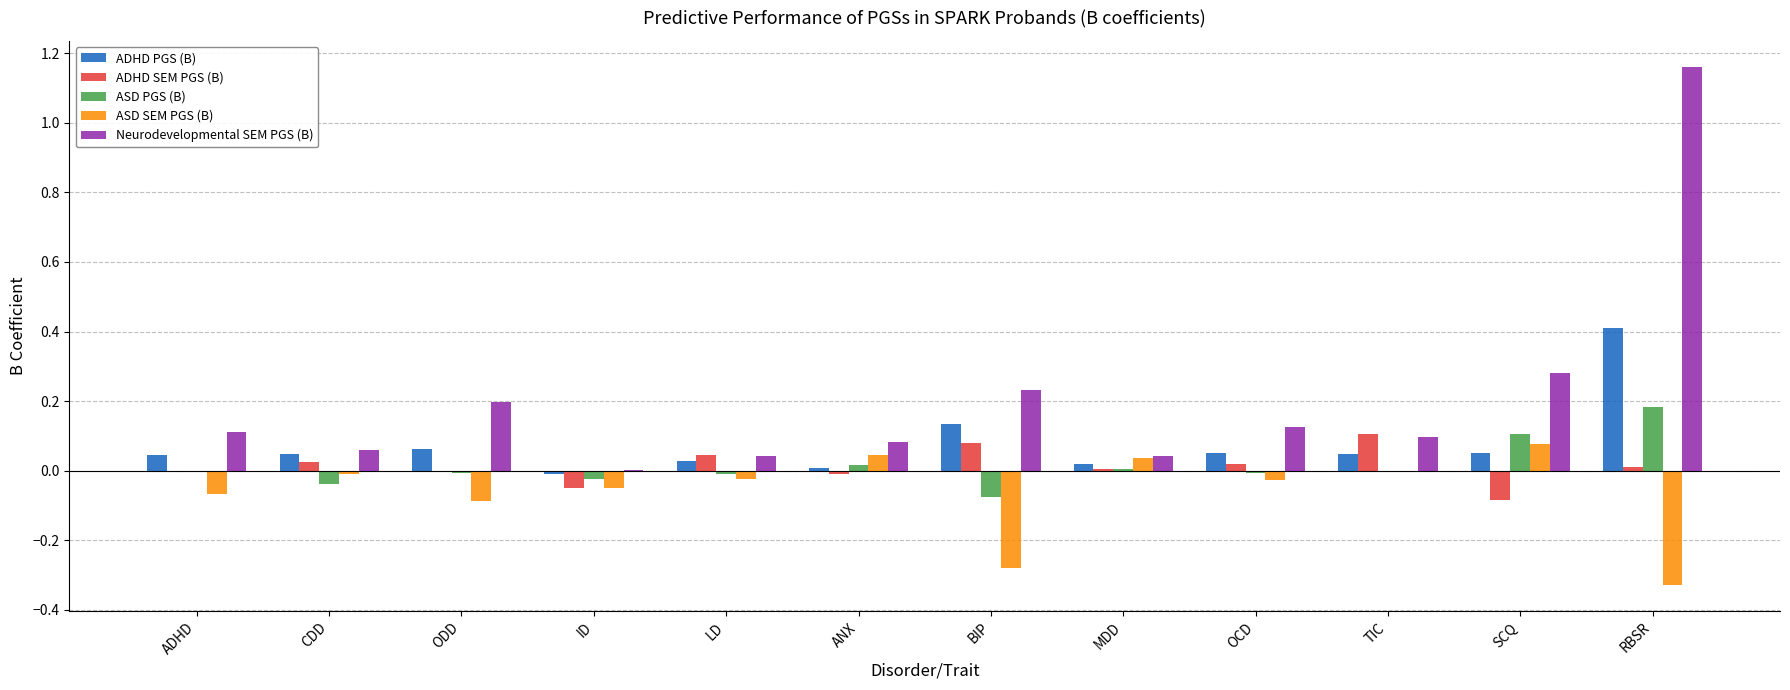

The value of ADHD PGS (B) at ANX is 0.0. True or false?

True